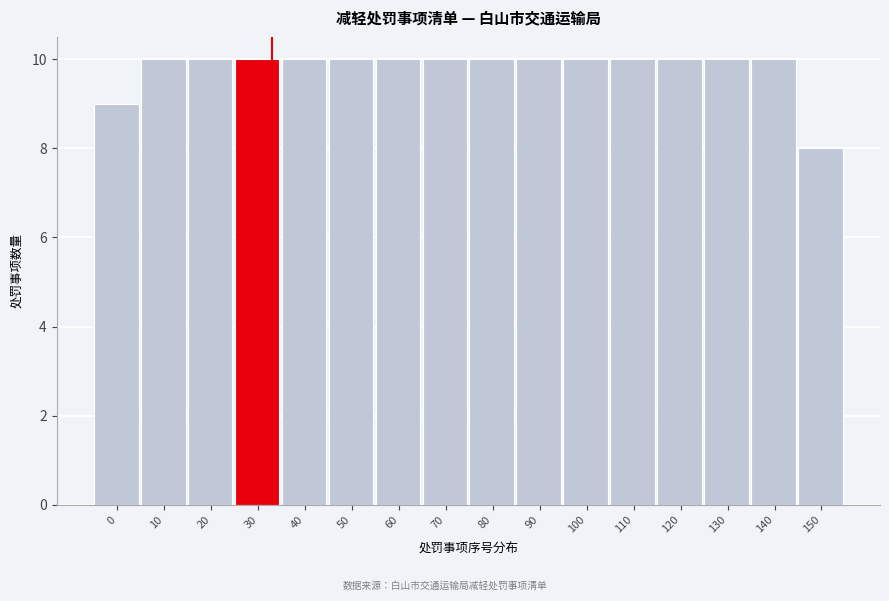

Reading left to right, what are all the values shown in this chart?

0=9	10=10	20=10	30=10	40=10	50=10	60=10	70=10	80=10	90=10	100=10	110=10	120=10	130=10	140=10	150=8